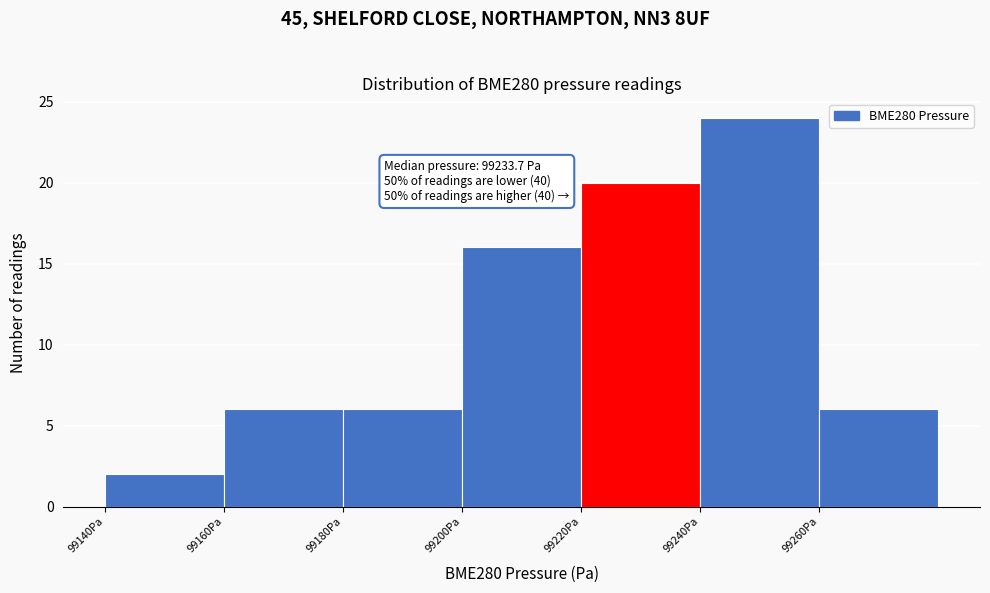

Which range on the x-axis has the tallest bar?

99240 to 99260